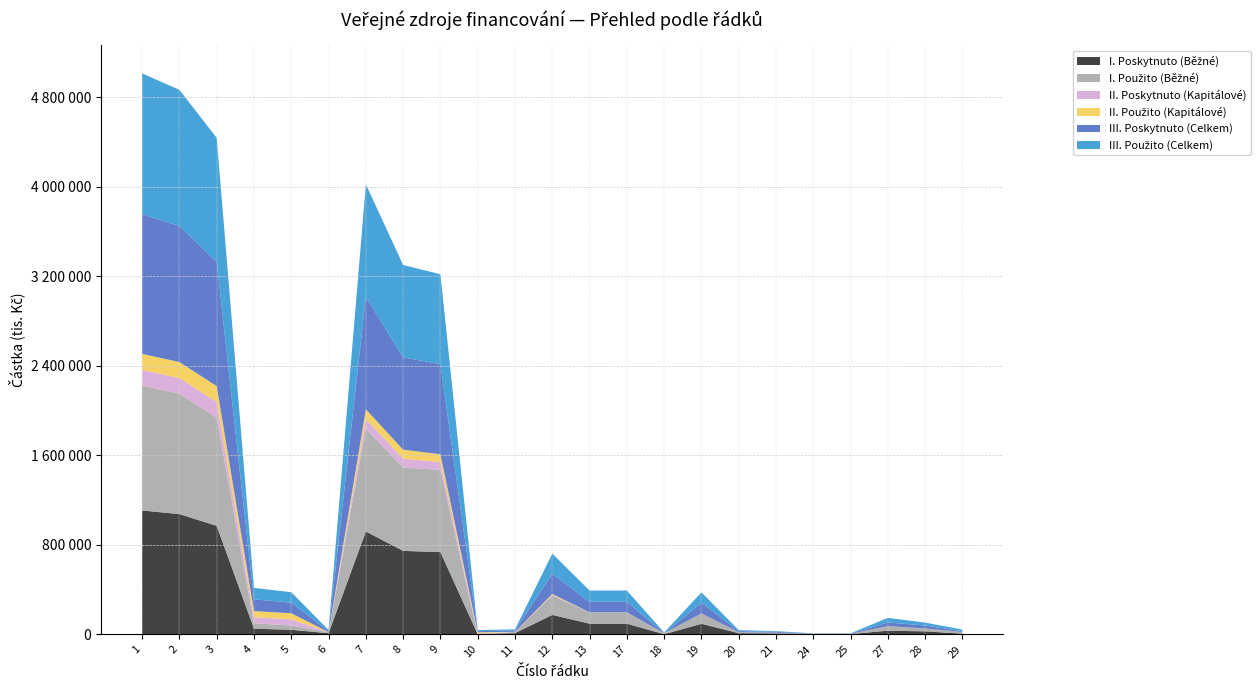

Reading left to right, list all the values displayed in this chart.

I. Poskytnuto (Běžné): 1=1106856	2=1074550	3=969347	4=50285	5=40622	6=9663	7=919062	8=745653	9=734554	10=512	11=10587	12=173409	13=95052	17=95052	18=995	19=94057	20=10151	21=7791	24=2360	25=2360	27=32306	28=26512	29=5794
I. Použito (Běžné): 1=1115680	2=1074423	3=967161	4=48253	5=38520	6=9733	7=918908	8=745592	9=734554	10=512	11=10526	12=173316	13=98682	17=98682	18=5130	19=93552	20=8580	21=6403	24=2177	25=2177	27=41257	28=25820	29=15437
II. Poskytnuto (Kapitálové): 1=141074	2=141074	3=141074	4=54484	5=54484	6=0	7=86590	8=79590	9=70028	10=8932	11=630	12=7000	13=0	17=0	18=0	19=0	20=0	21=0	24=0	25=0	27=0	28=0	29=0
II. Použito (Kapitálové): 1=143056	2=143056	3=141074	4=54484	5=54484	6=0	7=86590	8=79590	9=70028	10=8932	11=630	12=7000	13=1982	17=1982	18=1982	19=0	20=0	21=0	24=0	25=0	27=0	28=0	29=0
III. Poskytnuto (Celkem): 1=1247930	2=1215624	3=1110421	4=104769	5=95106	6=9663	7=1005652	8=825243	9=804582	10=9444	11=11217	12=180409	13=95052	17=95052	18=995	19=94057	20=10151	21=7791	24=2360	25=2360	27=32306	28=26512	29=5794
III. Použito (Celkem): 1=1258736	2=1217479	3=1108235	4=102737	5=93004	6=9733	7=1005498	8=825182	9=804582	10=9444	11=11156	12=180316	13=100664	17=100664	18=7112	19=93552	20=8580	21=6403	24=2177	25=2177	27=41257	28=25820	29=15437